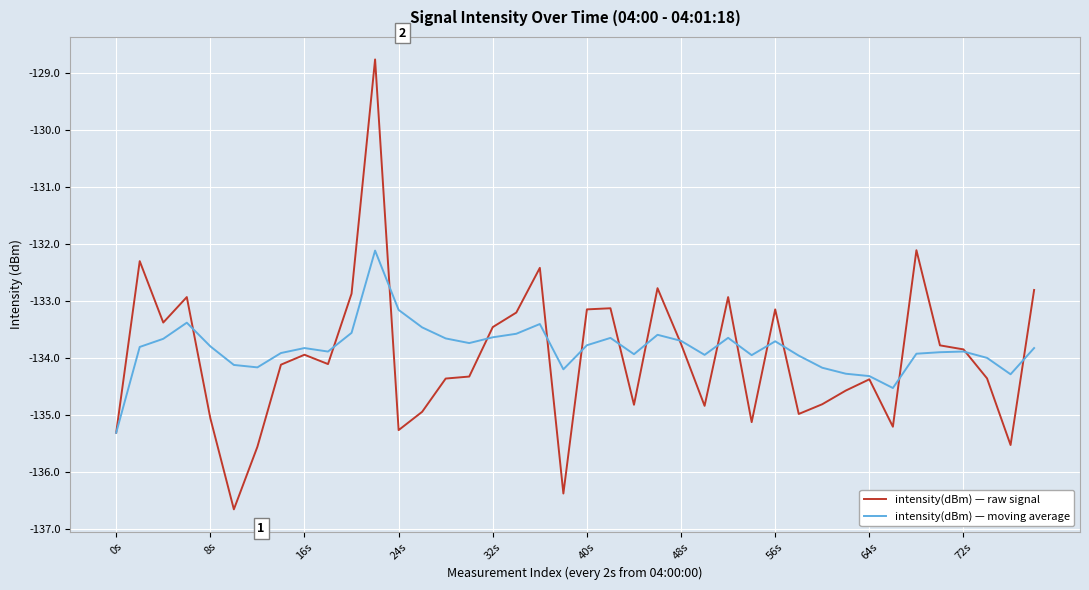

What is the maximum value shown in the chart?

-128.8